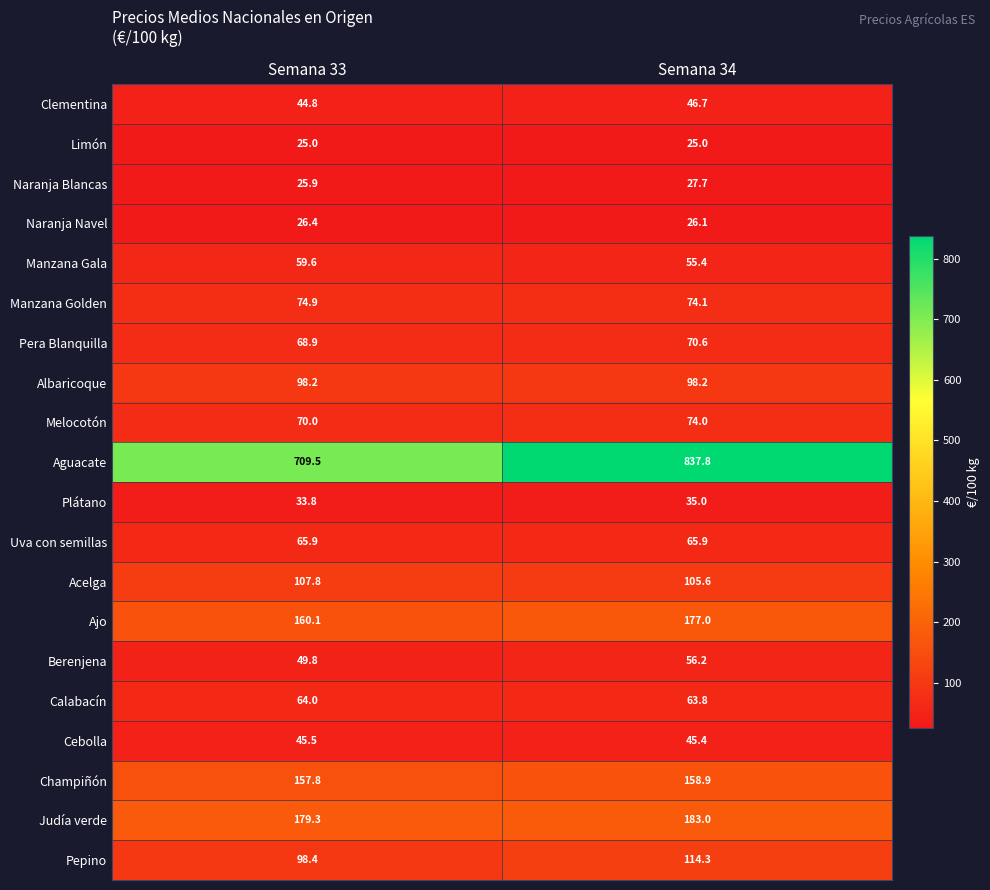

Which series has the widest spread of values?

Aguacate